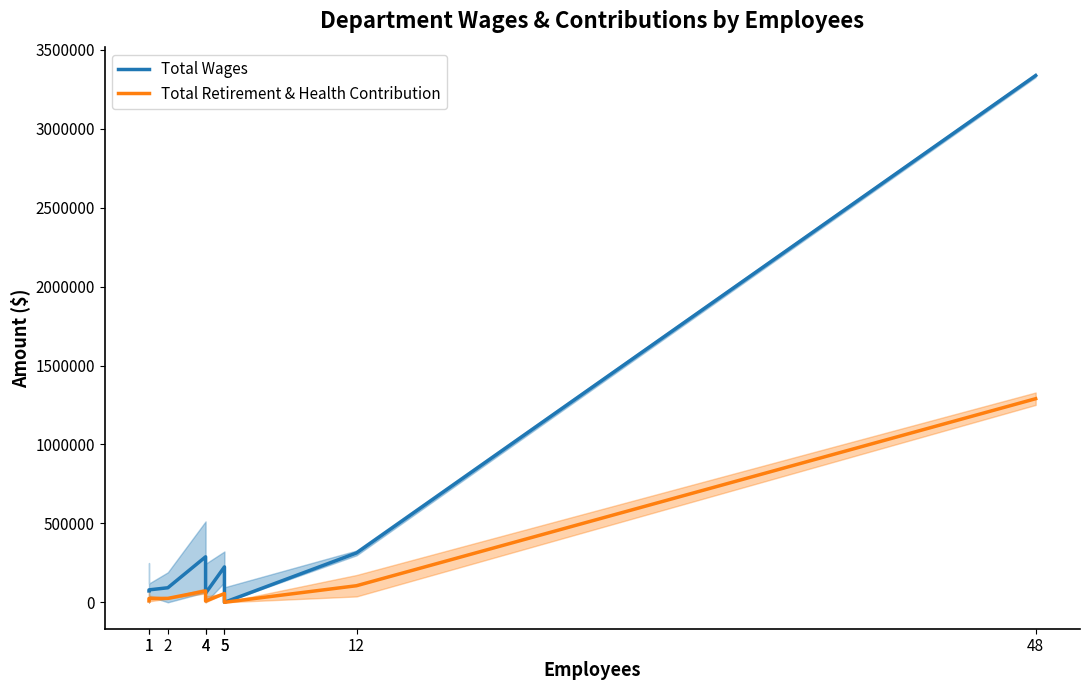

Which category has the highest value in the Total Retirement & Health Contribution series?

48